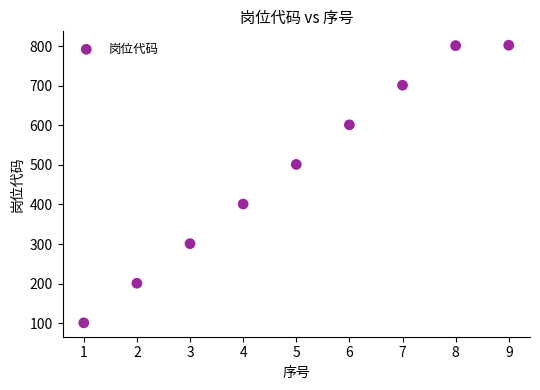

What is the average X value?

5